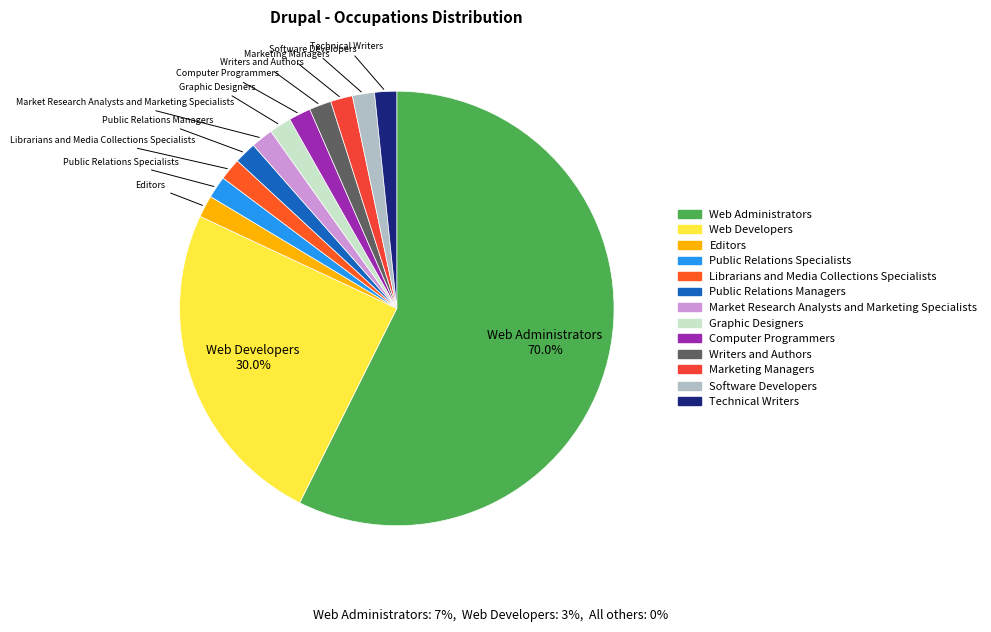

How many slices are in this pie chart?

13